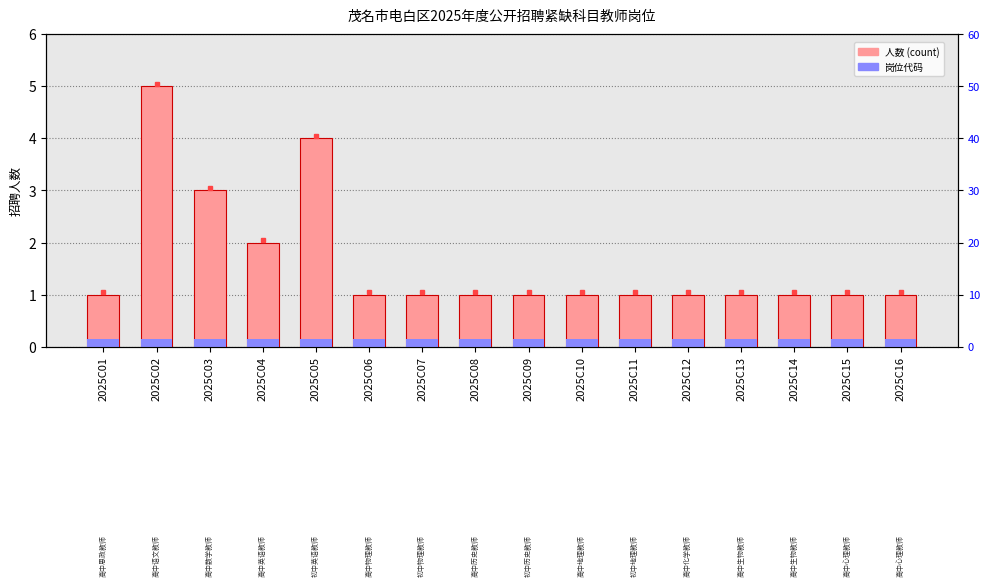

Reading left to right, what are all the values shown in this chart?

2025C01=1	2025C02=5	2025C03=3	2025C04=2	2025C05=4	2025C06=1	2025C07=1	2025C08=1	2025C09=1	2025C10=1	2025C11=1	2025C12=1	2025C13=1	2025C14=1	2025C15=1	2025C16=1